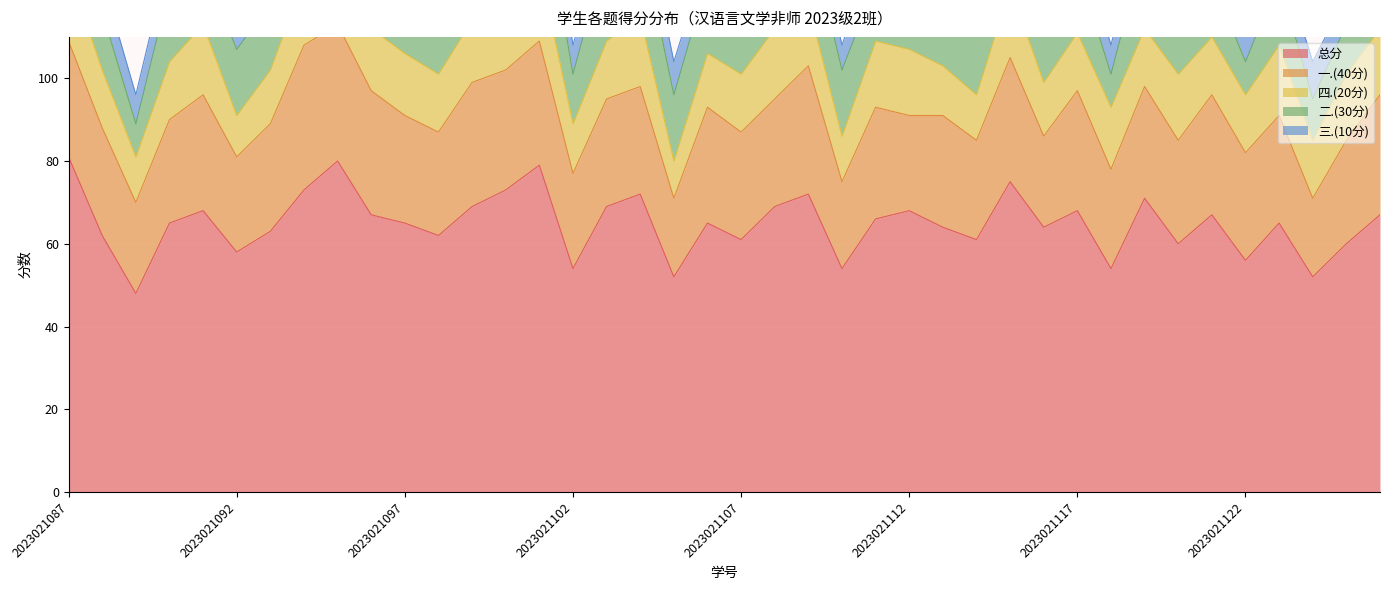

What is the sum of the 总分 values at 2023021106 and 2023021111?

131